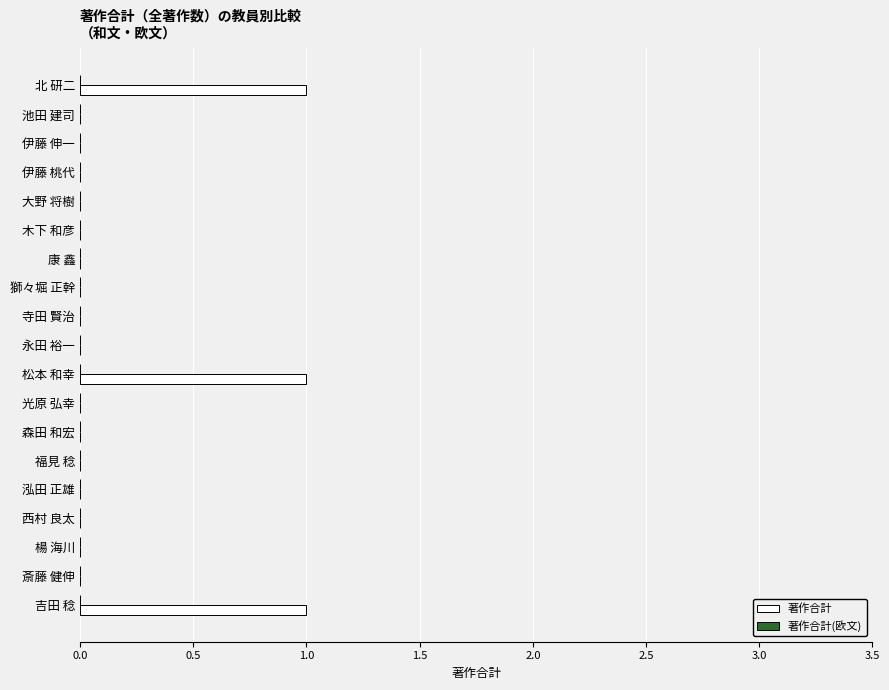

Is it true that the value at 永田 裕一 is 0?

True